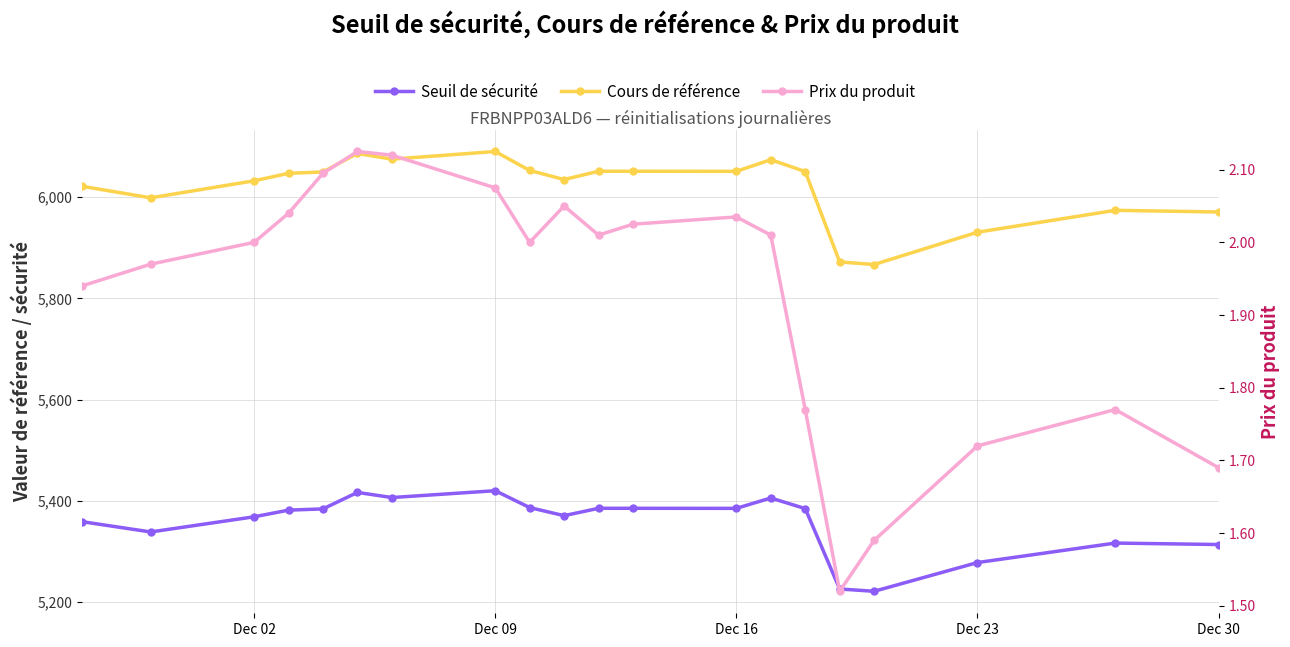

True or false: Prix du produit has a value of 3.6 at 8.

False